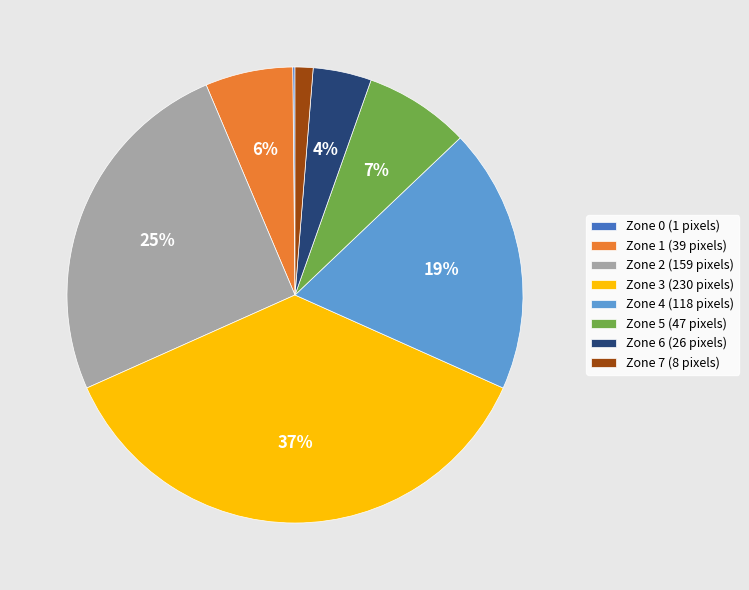

Approximately how many times larger is the value at Zone 7 compared to Zone 4?

0.1